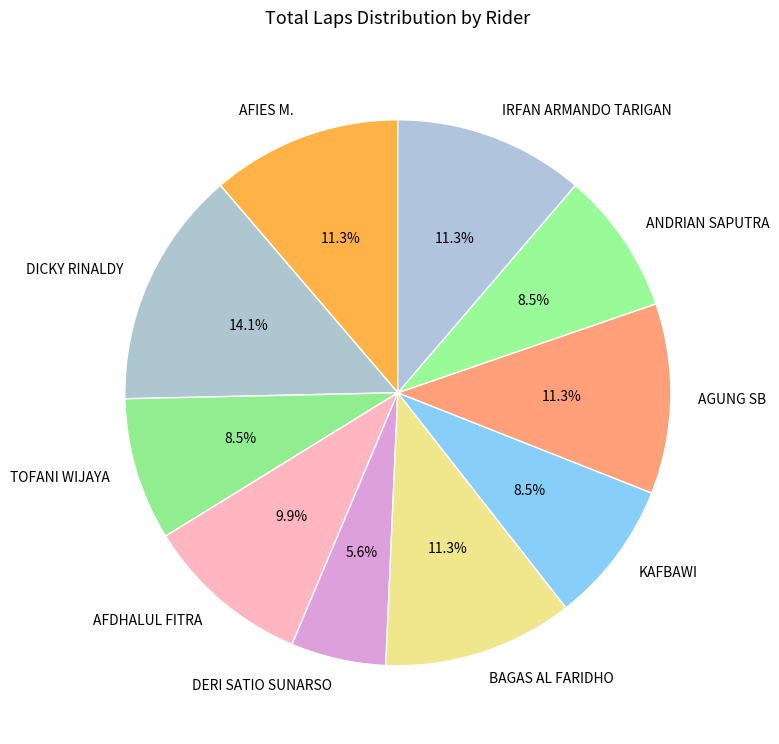

Which slice is the largest?

DICKY RINALDY